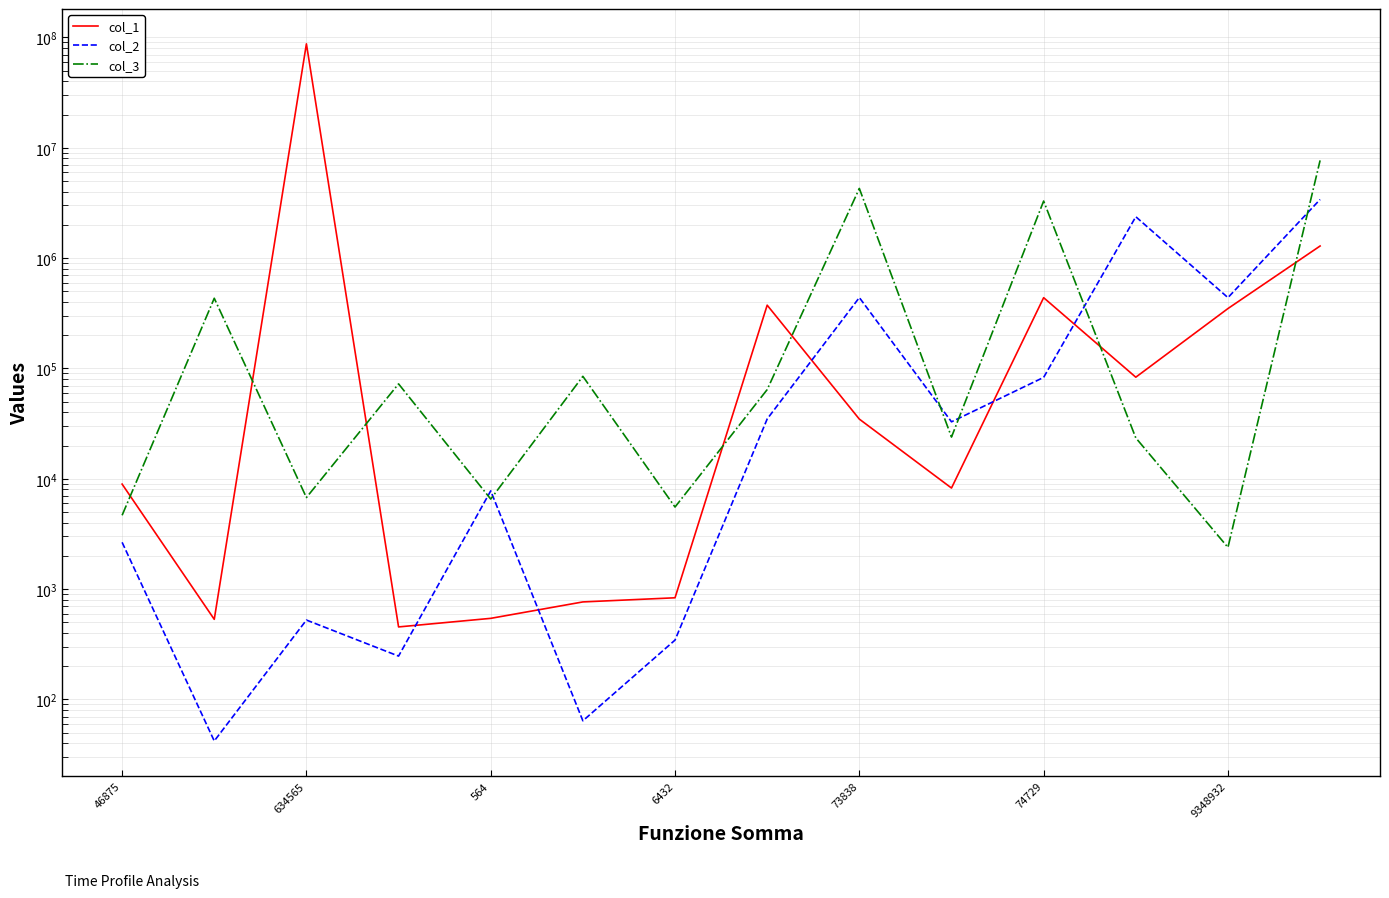

What is the value of the col_2 point at the 13th from the left?

438237